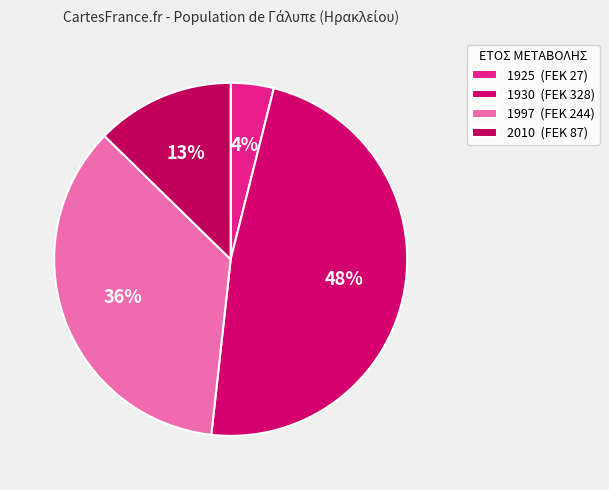

To the nearest percent, what is the average slice percentage?

25%